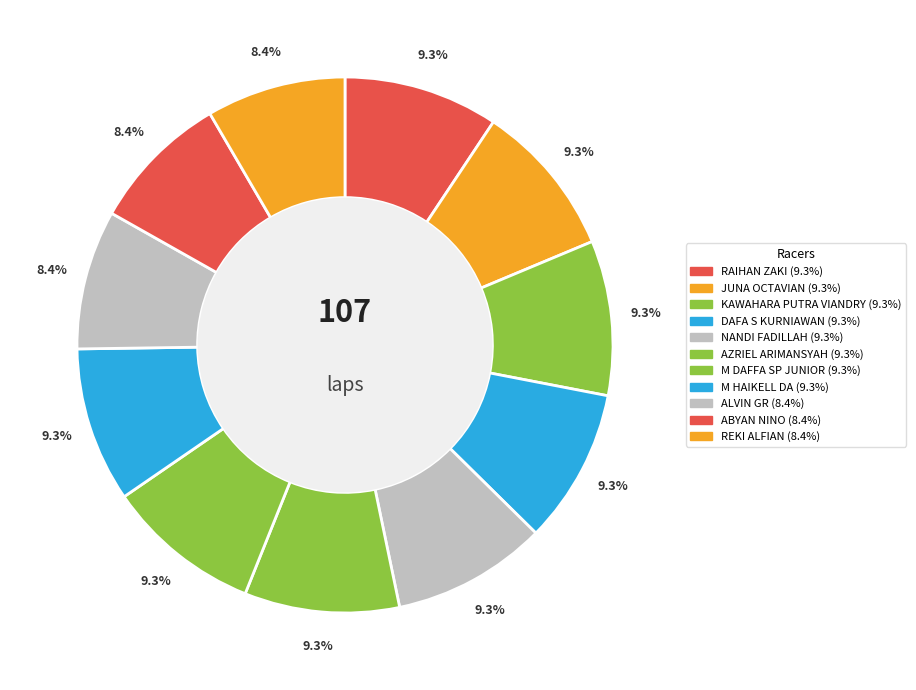

What is the change in value from DAFA S KURNIAWAN to ABYAN NINO?

-1